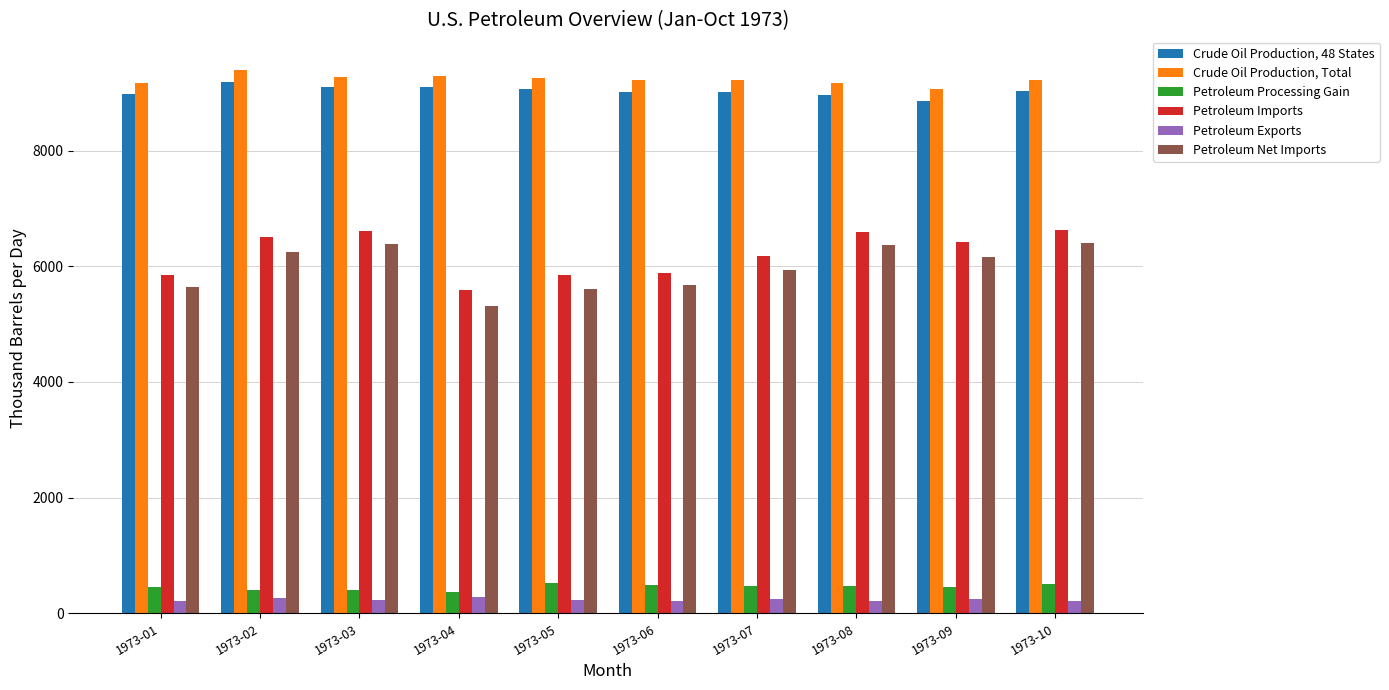

Is the value of Petroleum Processing Gain at 1973-10 greater than the value of Petroleum Net Imports at 1973-09?

No